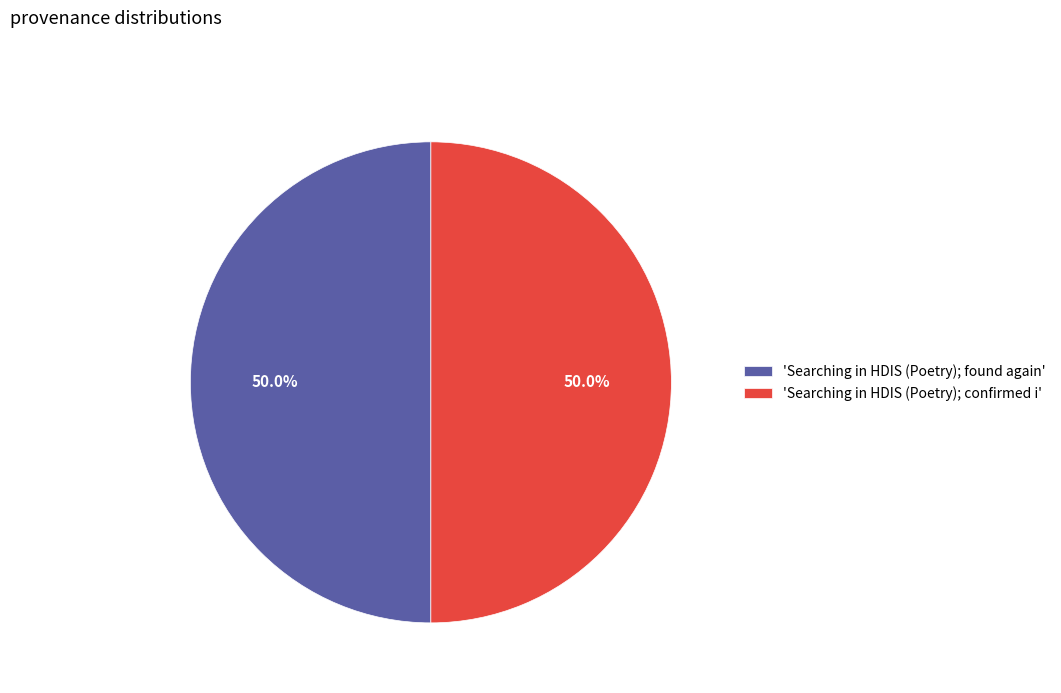

How much of the chart is everything except 'Searching in HDIS (Poetry); confirmed i'?

50.0%